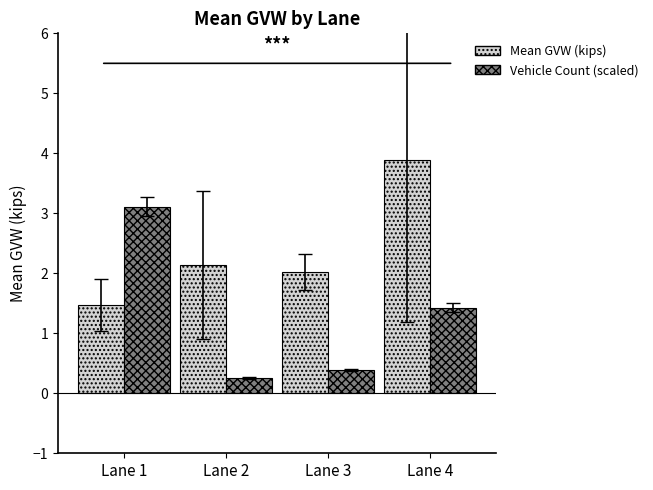

What is the value of the Vehicle Count (scaled) bar at the 2nd from the left?

0.3